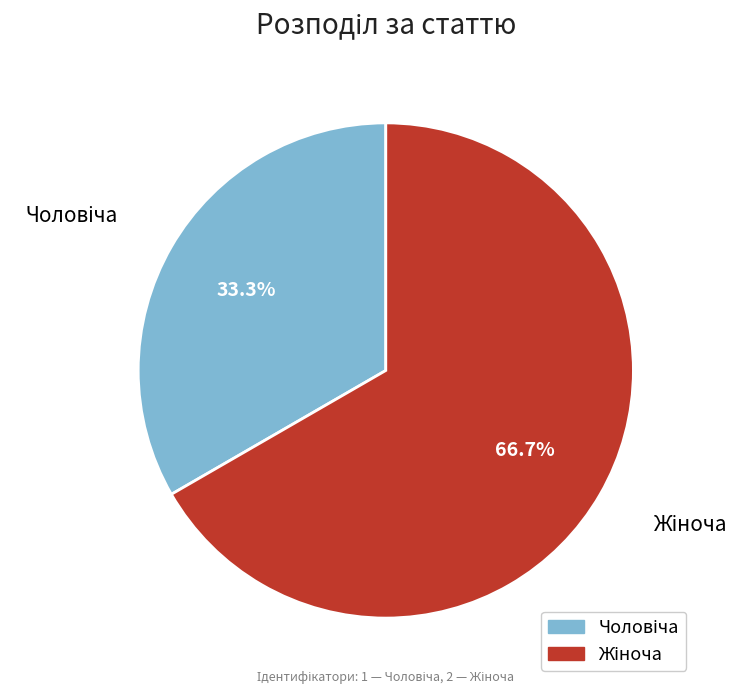

Is there a majority slice in this chart?

Yes